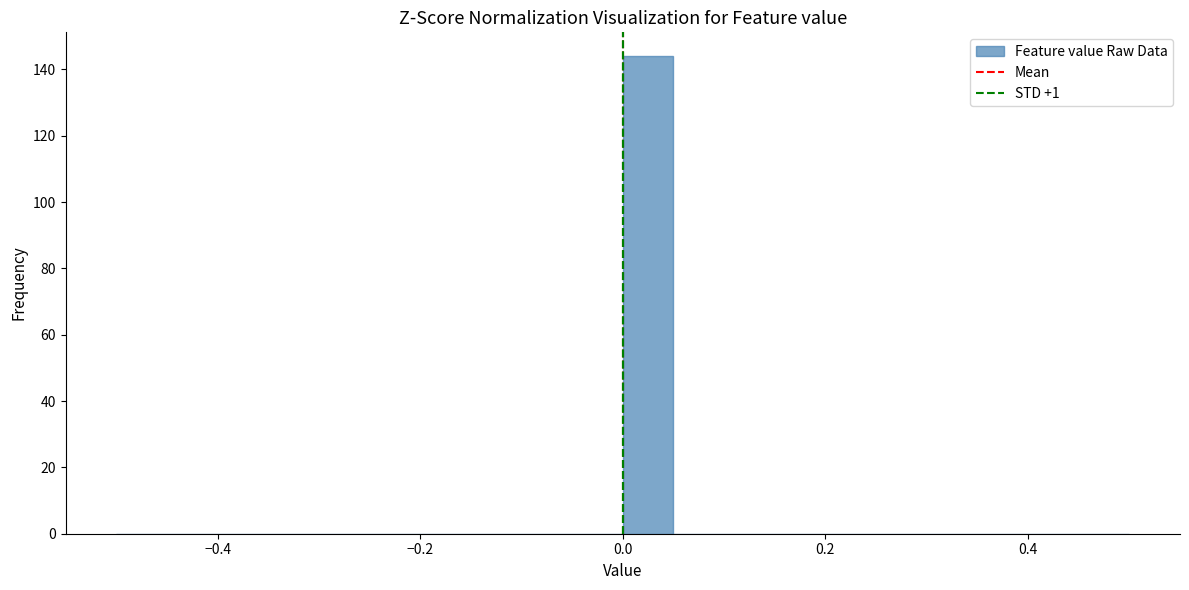

Around what value on the x-axis is the tallest bar? Give the approximate position of its centre, as read against the axis.

0.02